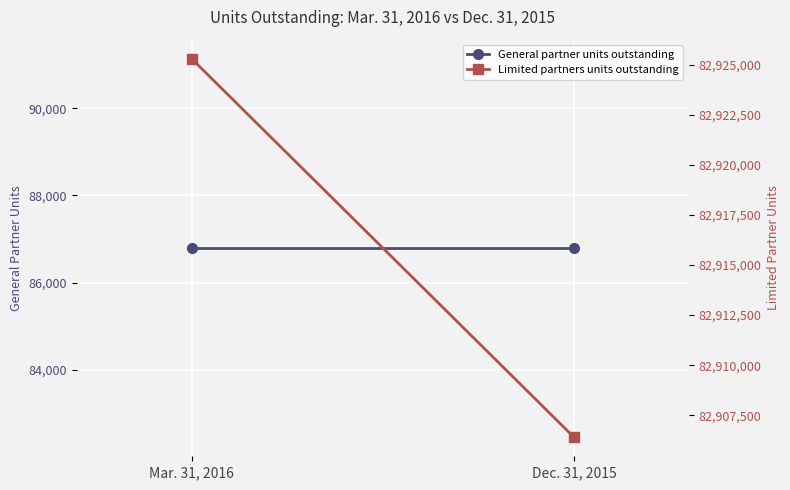

Is it true that General partner units outstanding equals 56807 at Dec. 31, 2015?

False